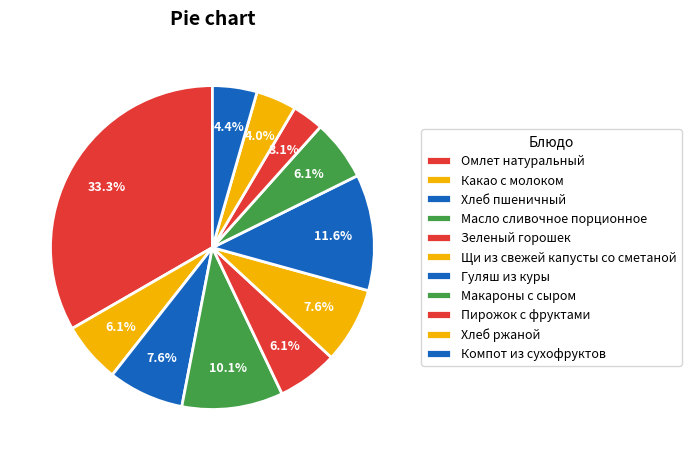

To the nearest percent, what is the average slice percentage?

9%